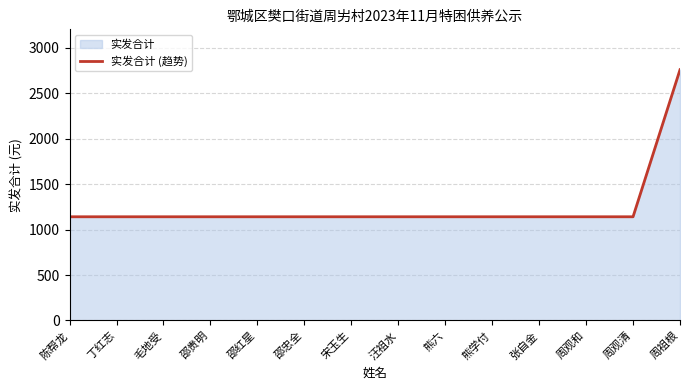

What is the ratio of the value at 邵忠全 to the value at 宋玉生?

1.0